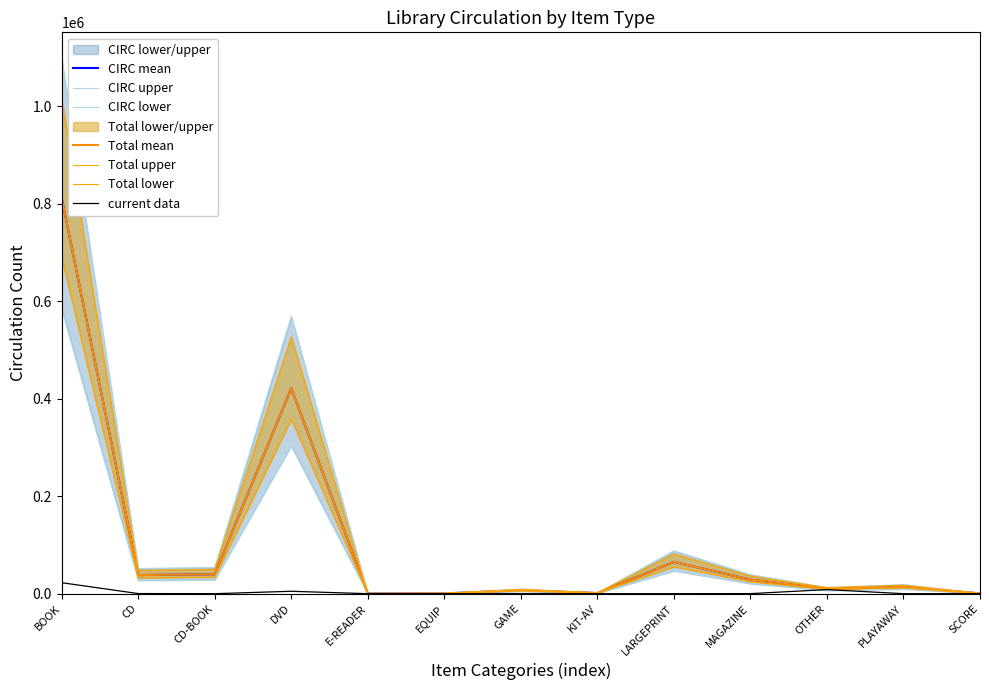

The value of Total at DVD is 159496. True or false?

False